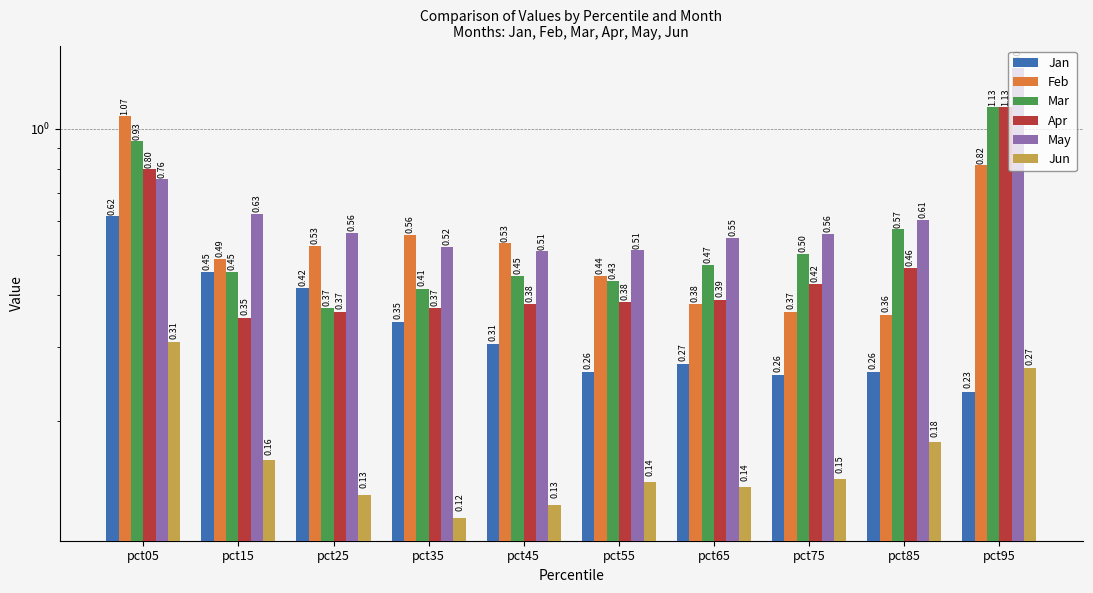

How many May values are between 0 and 1?

9